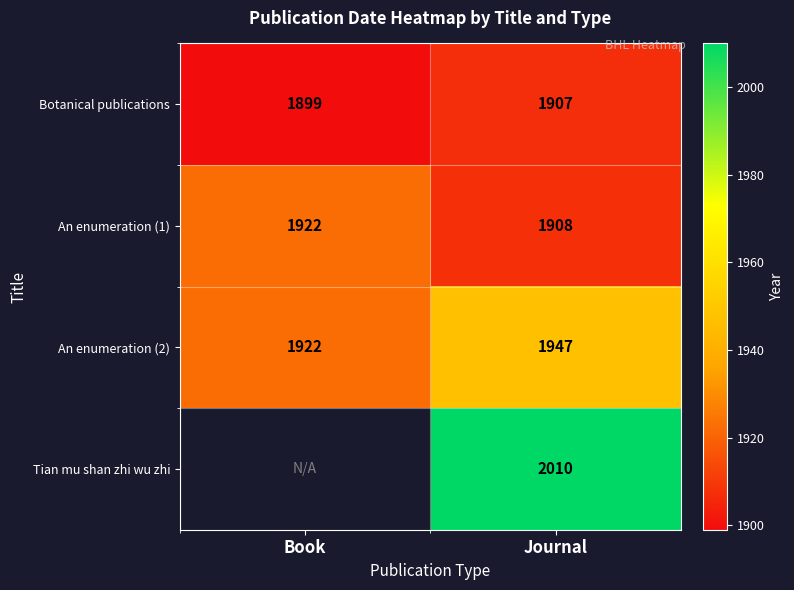

True or false: Botanical publications has a value of 2921 at Journal.

False